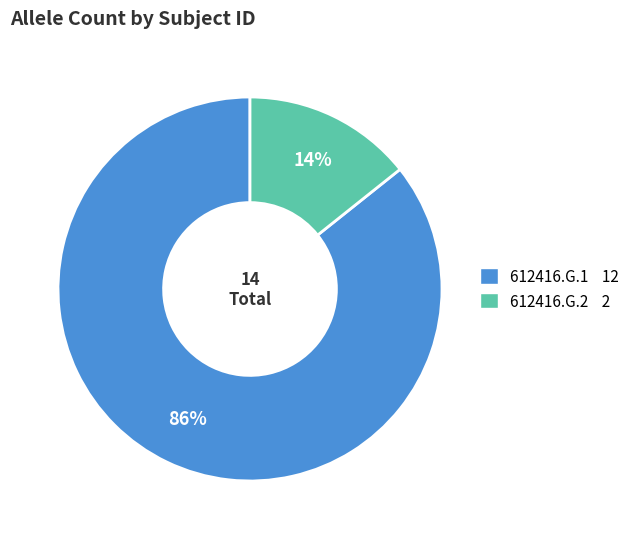

To the nearest percent, what percentage of the pie is 612416.G.1?

86%